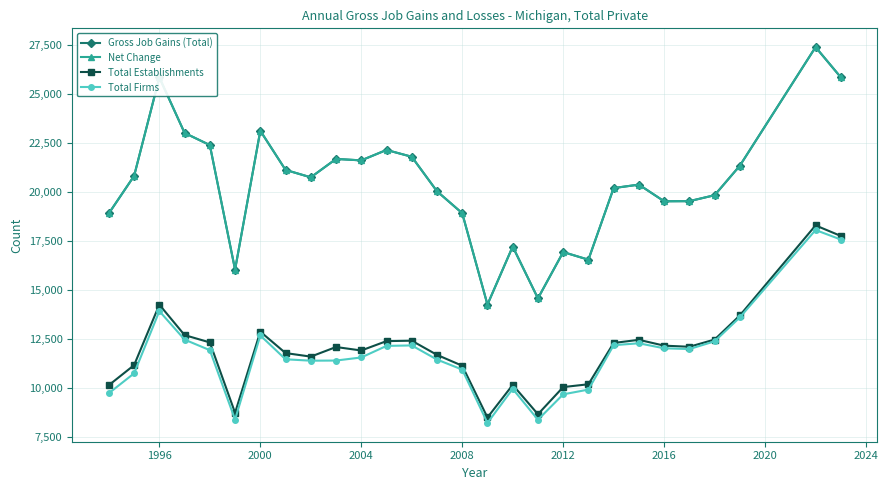

Is this an area chart (filled region under the line)?

No